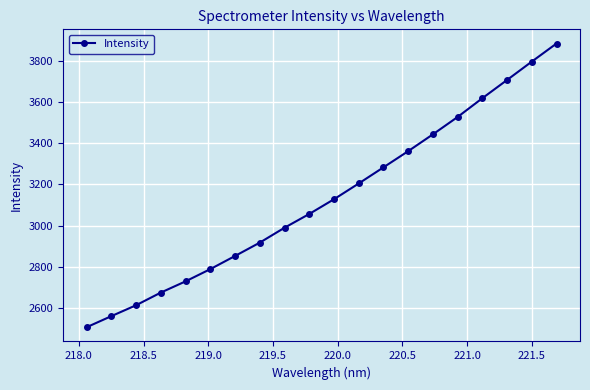

What is the minimum value shown in the chart?

2506.2